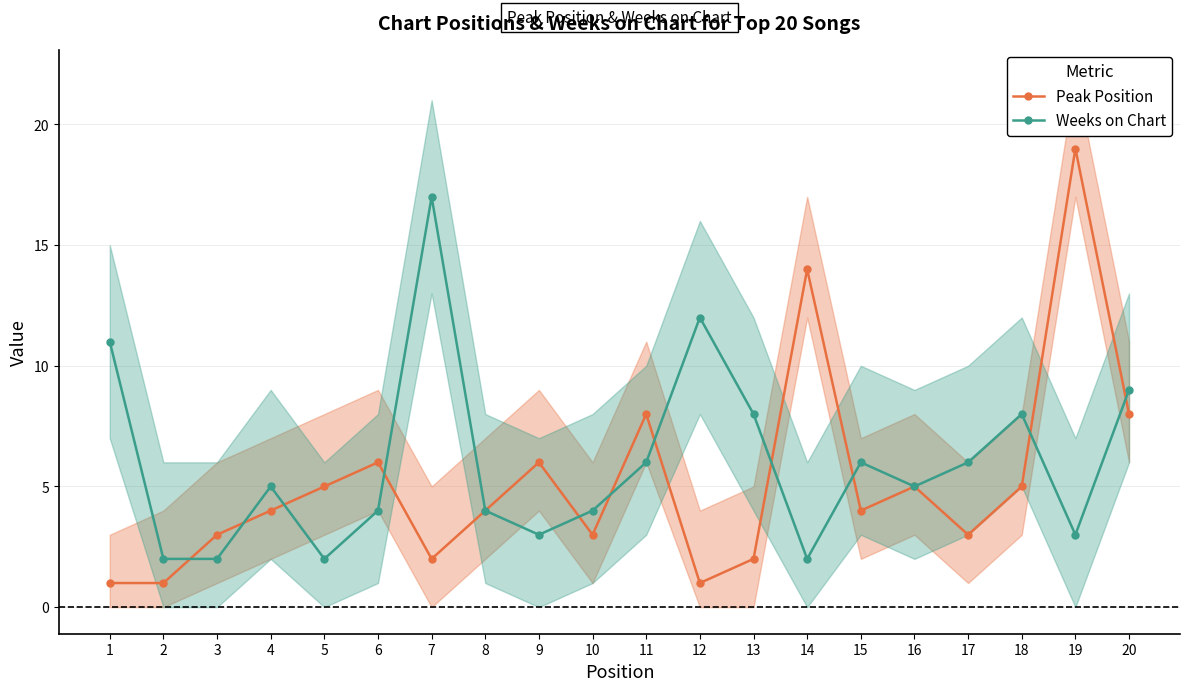

What is the sum of the Weeks on Chart values at 5 and 13?

10